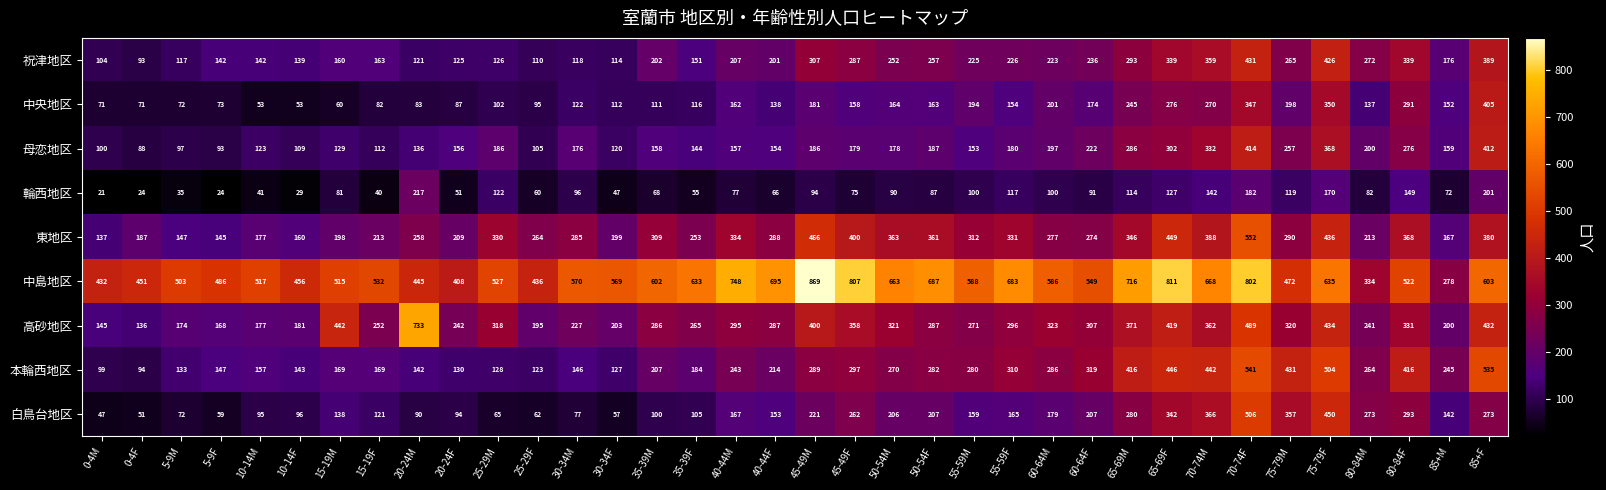

How many data points does each series have?

36